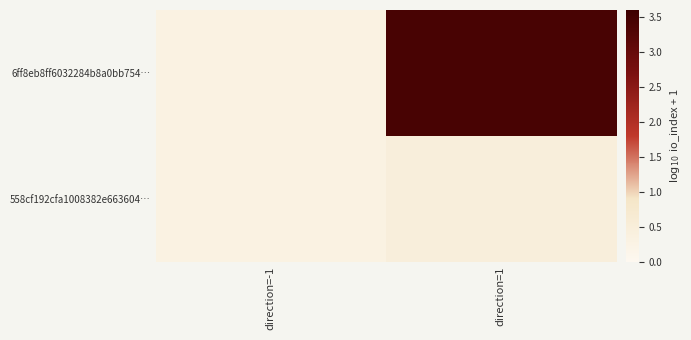

How many series are shown in this chart?

2